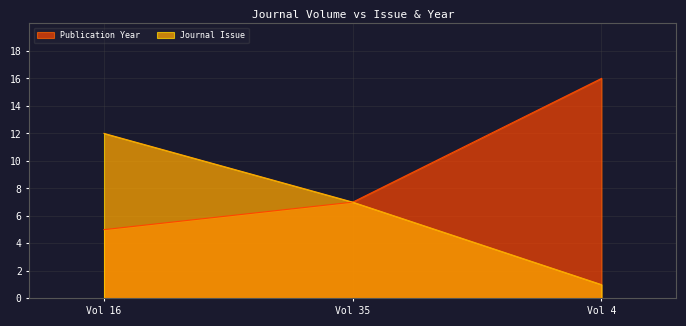

Which series has the largest range (max minus min)?

Journal Issue